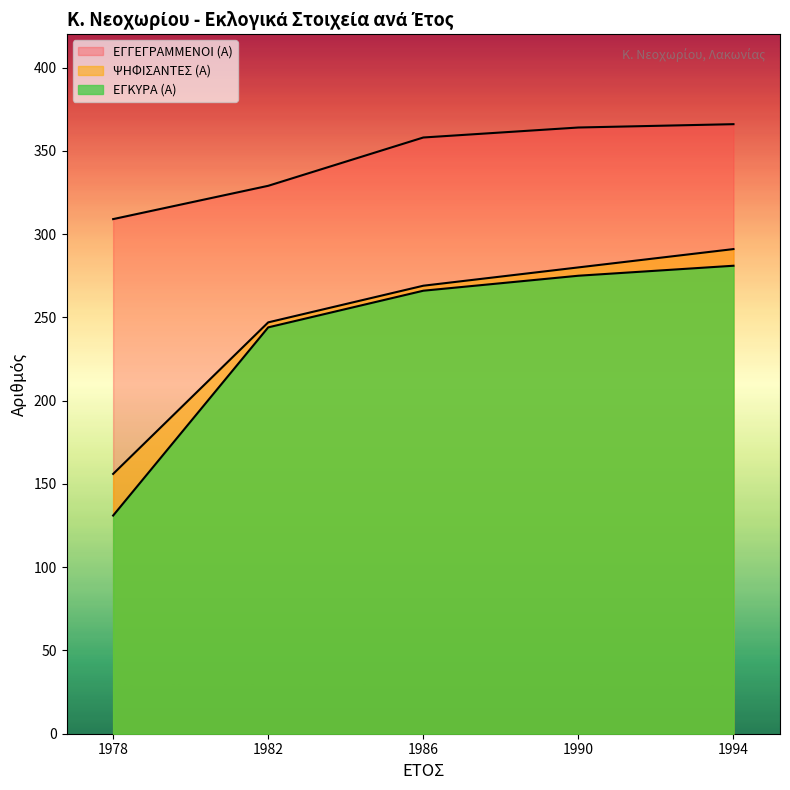

At which category is the sum across all series the highest?

1994